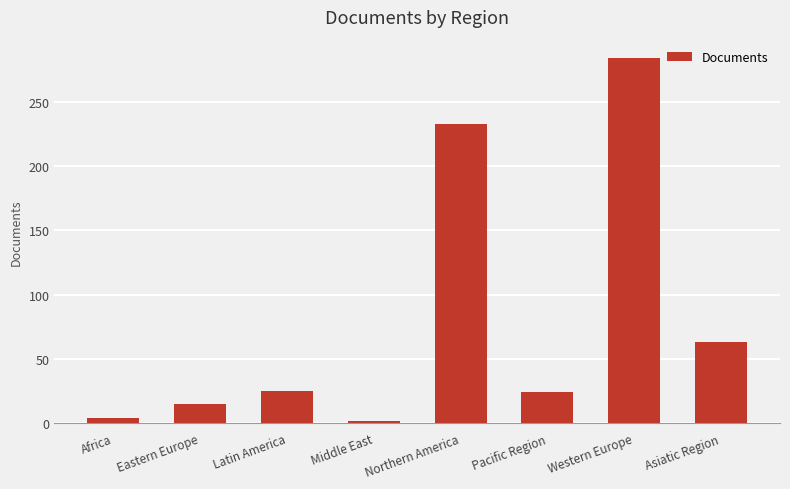

What is the sum of the values at Asiatic Region and Middle East?

65